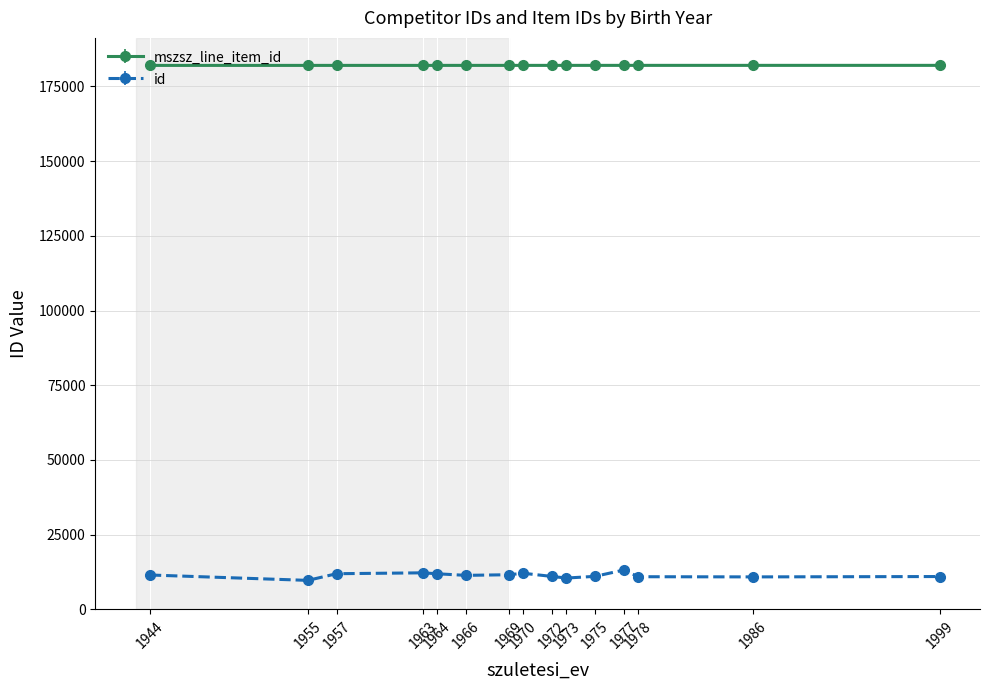

Which series has the widest spread of values?

id